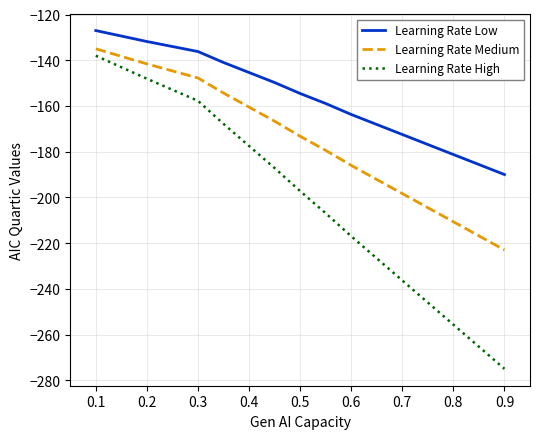

How many lines are shown in the chart?

3